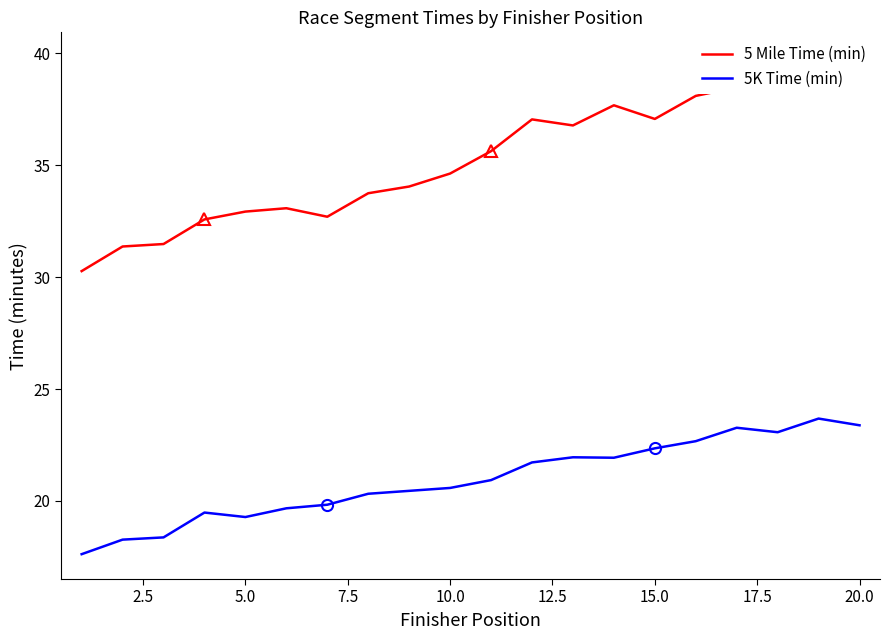

True or false: 5K Time (min) and 5 Mile Time (min) cross at least once.

False